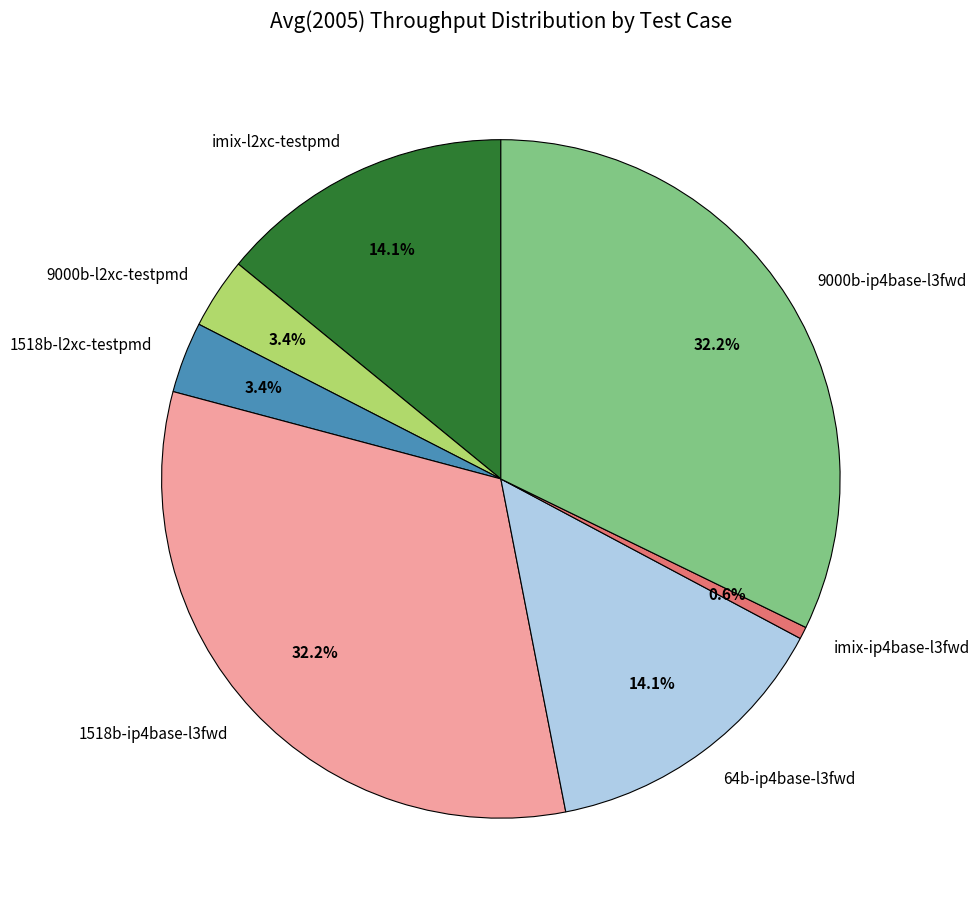

To the nearest percent, what is the average slice percentage?

14%